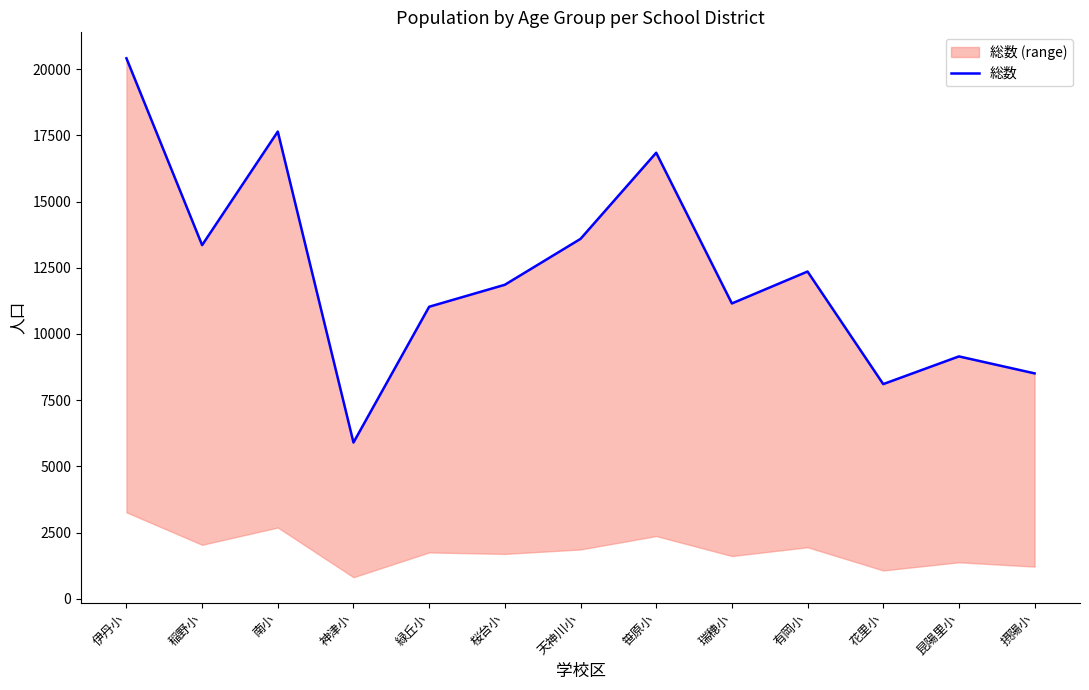

How many data points are less than 11856?

6